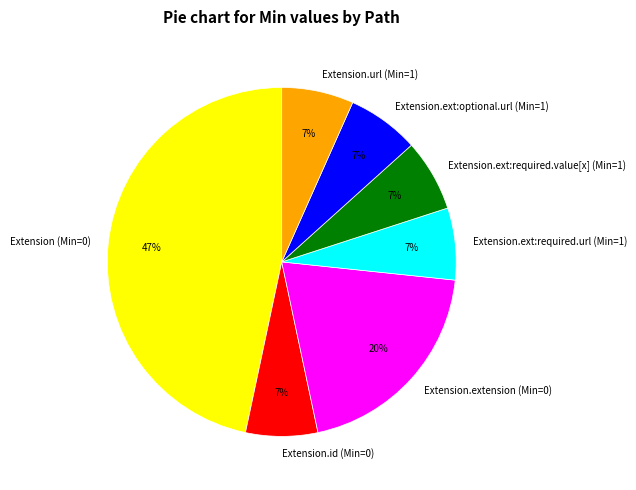

To the nearest percent, what is the average slice percentage?

14%